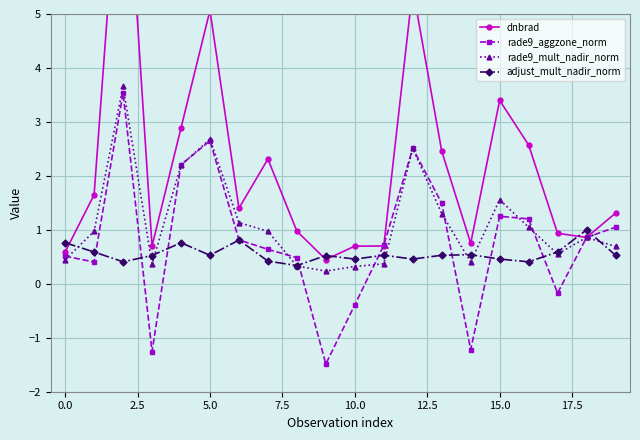

What is the minimum value shown in the chart?

-1.5